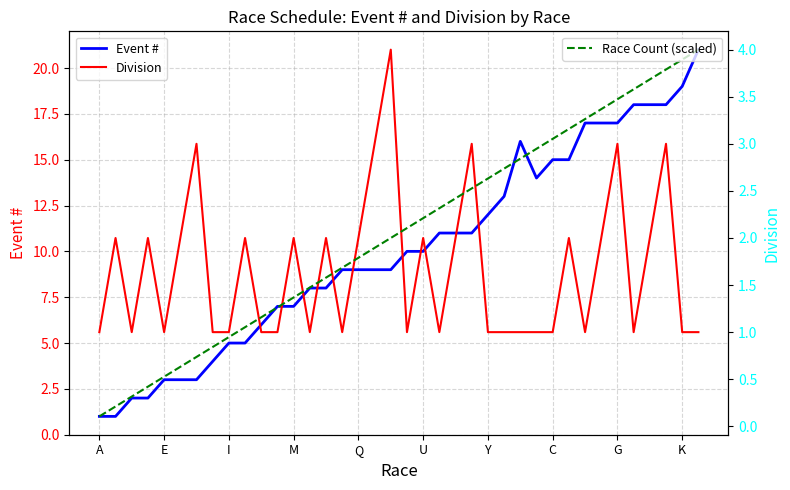

True or false: Race Count (scaled) and Event # intersect in this chart.

False